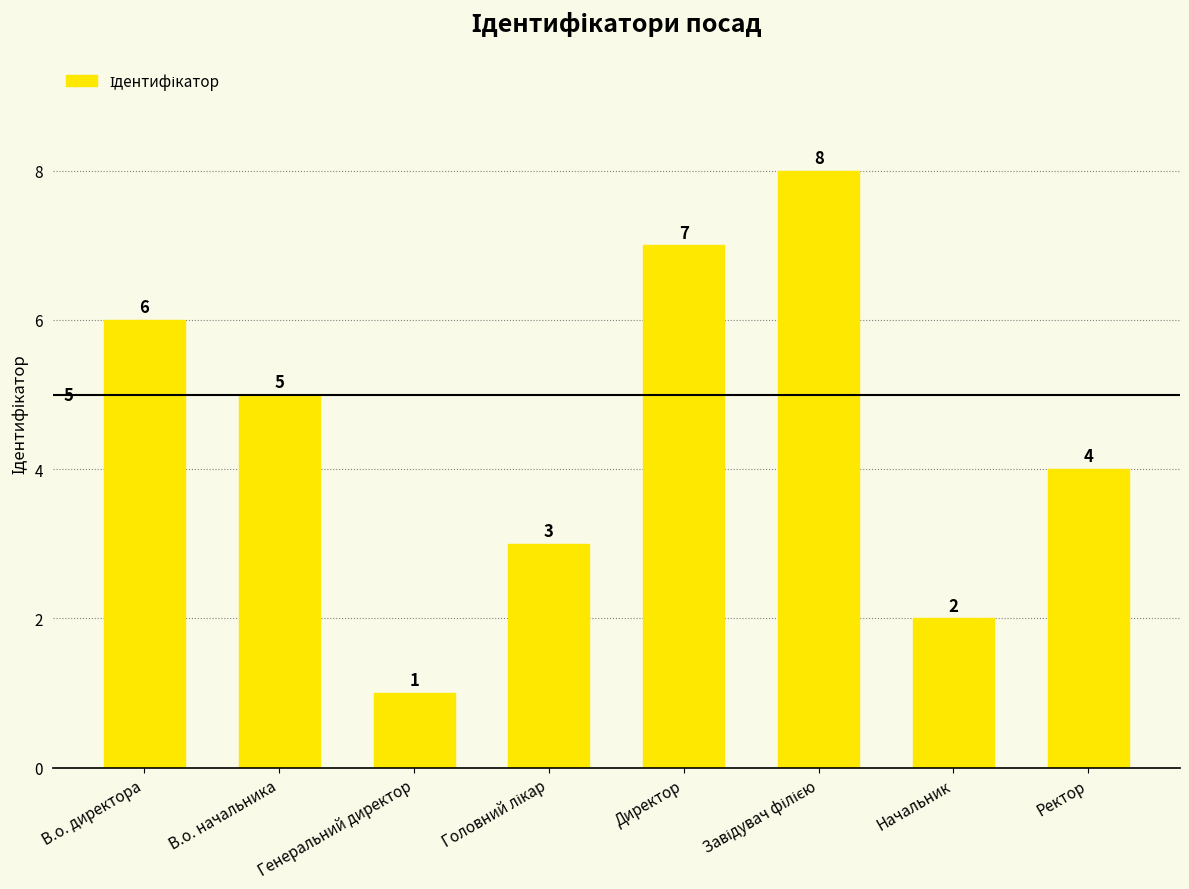

What is the difference between the second highest and minimum values?

6